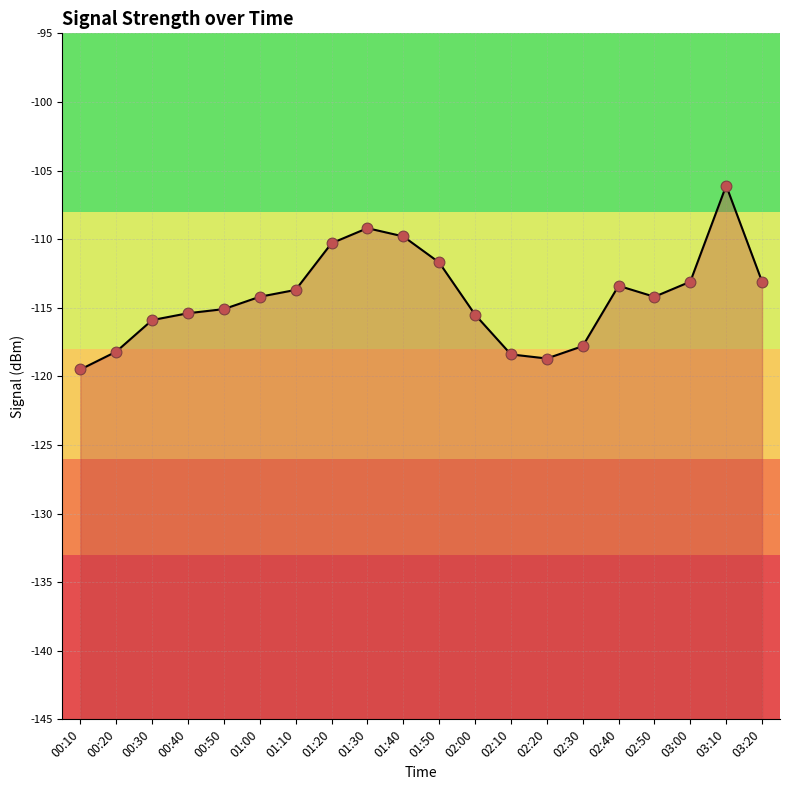

Between 01:20 and 02:00, which is larger?

01:20